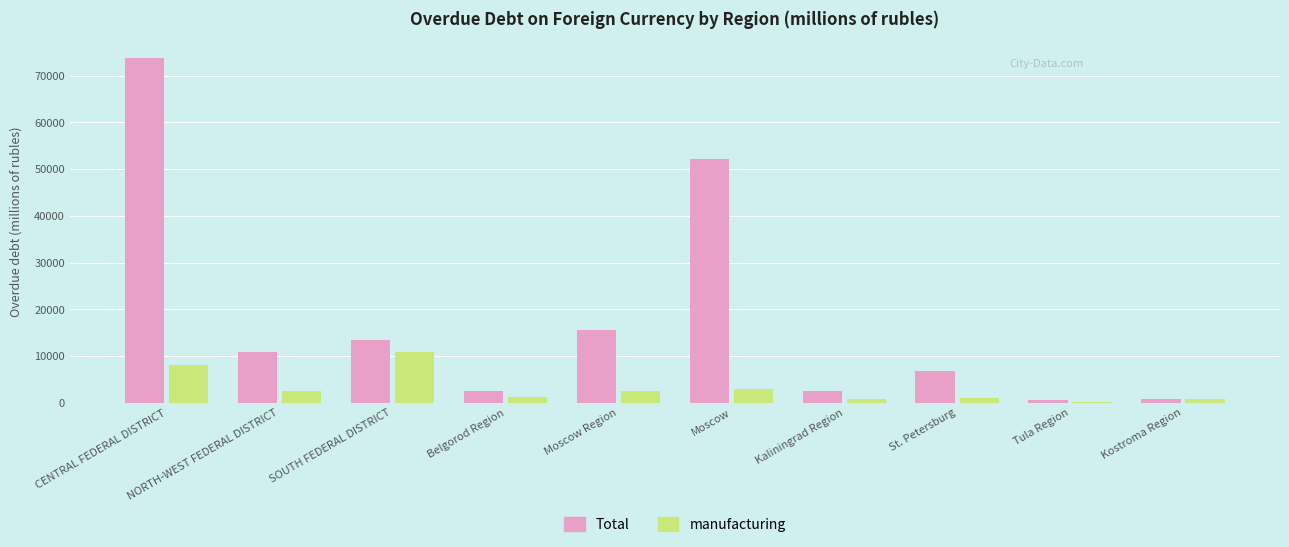

Between SOUTH FEDERAL DISTRICT and Tula Region, which series saw the biggest shift?

Total